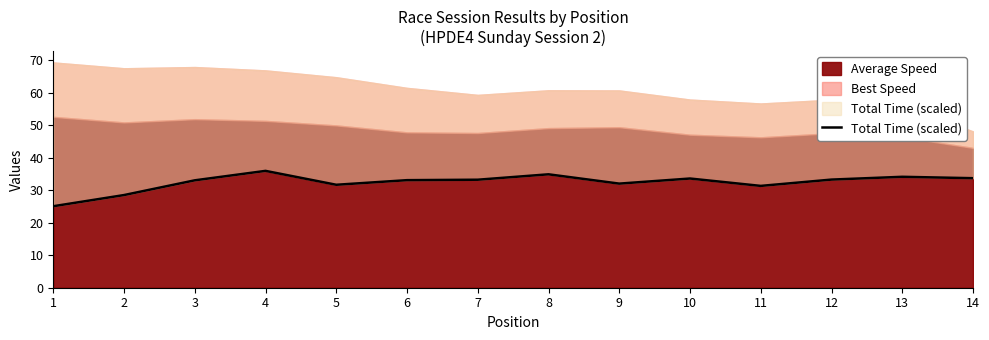

Where does the data first go above 33?

3